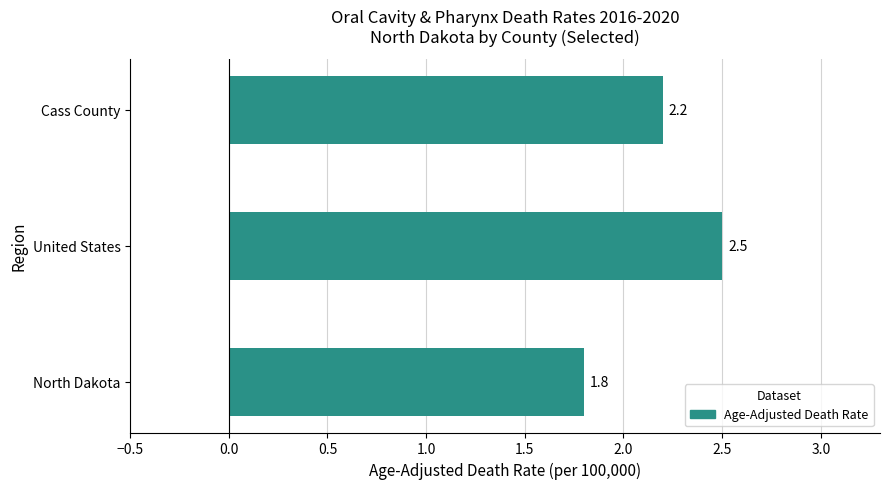

What is the maximum value shown in the chart?

2.5